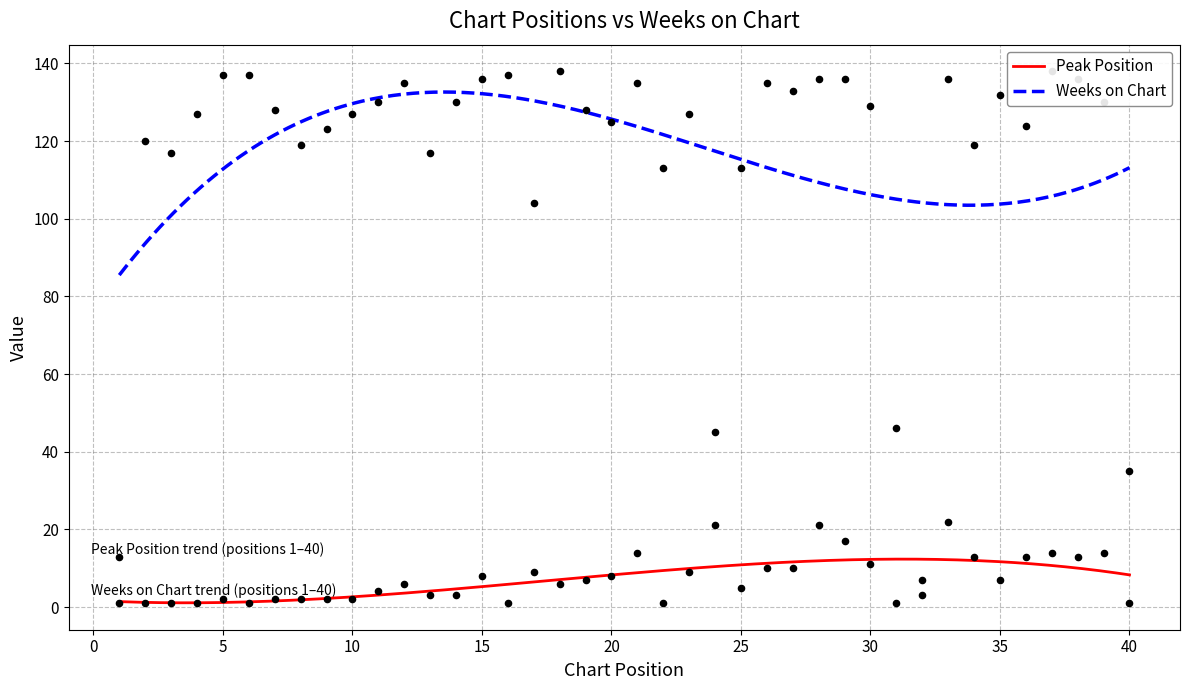

What is the total value across all series at 14?

133